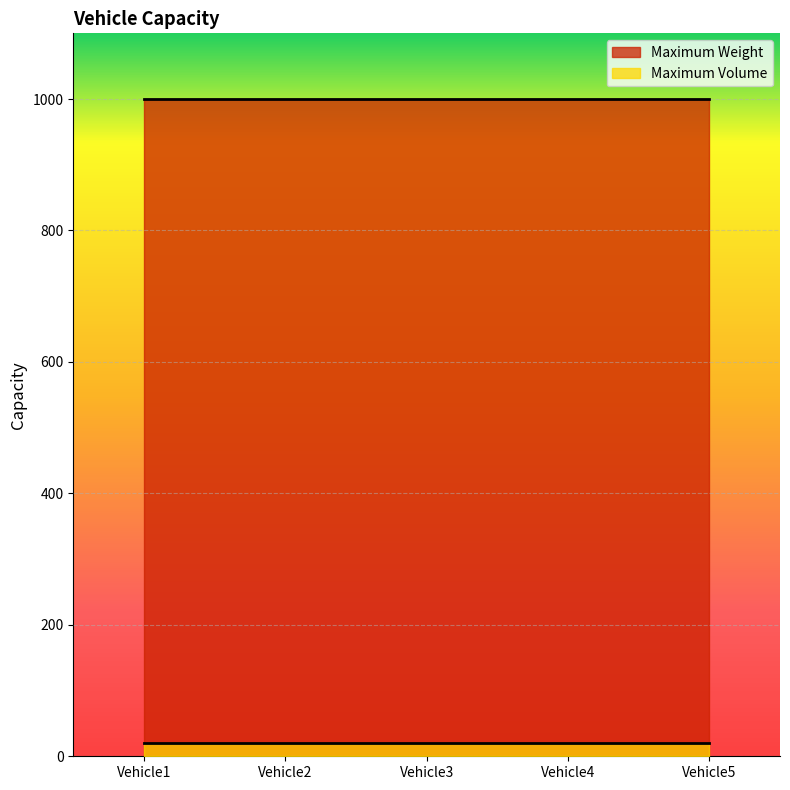

How many lines are shown in the chart?

2